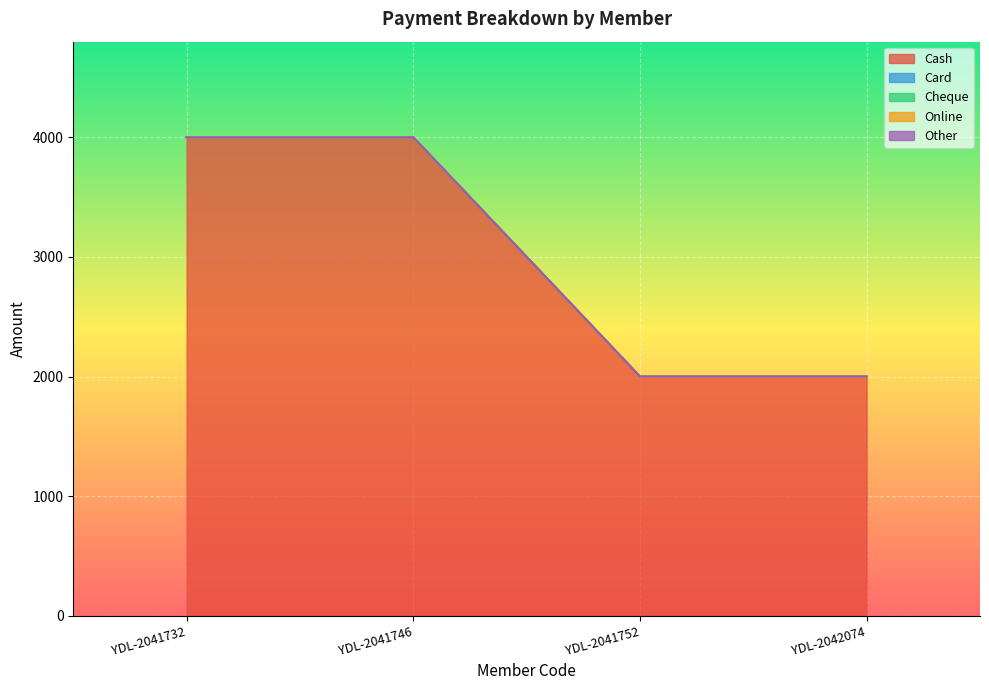

What are all the series names shown in the legend?

Cash, Card, Cheque, Online, Other